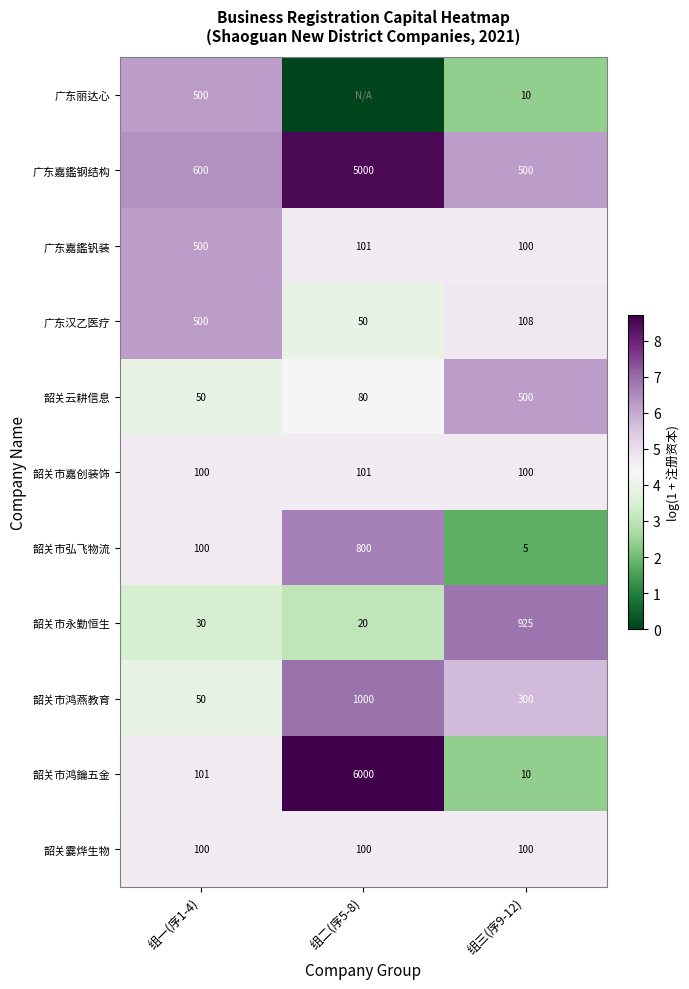

The value of 韶关市弘飞物流 at 组一(序1-4) is 164. True or false?

False